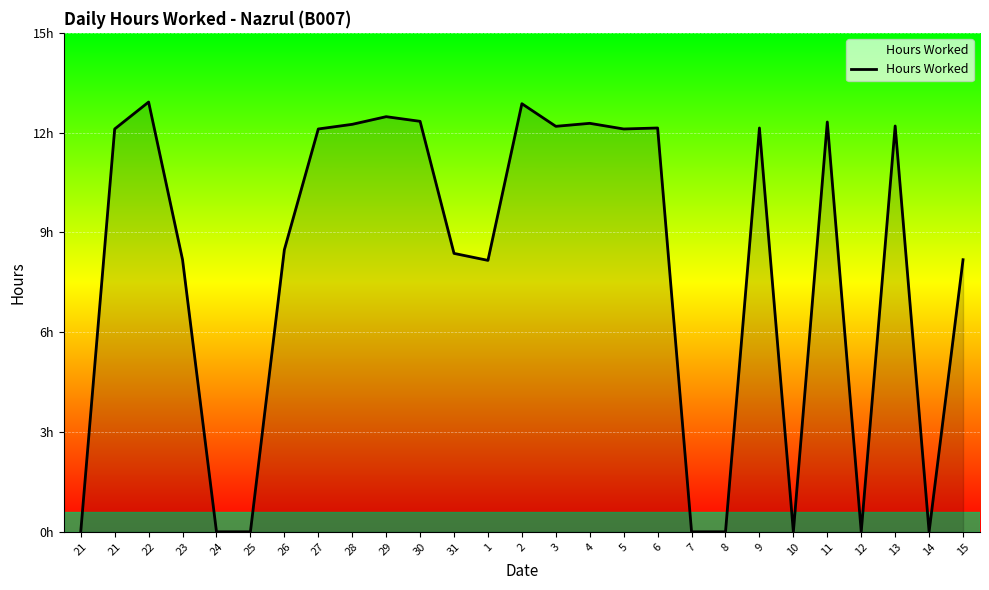

Does the chart have visible grid lines?

Yes